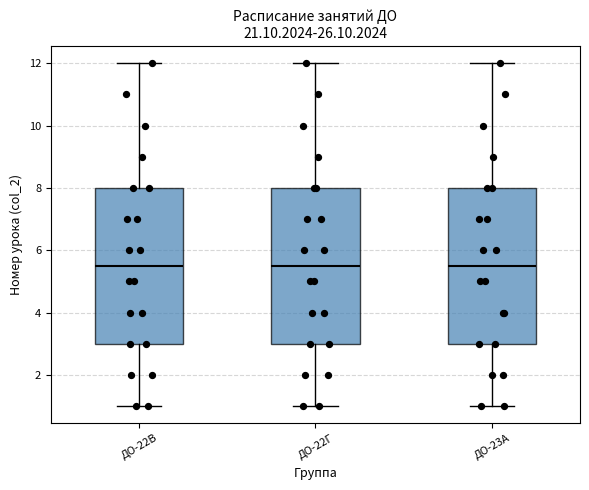

Reading left to right, transcribe this box plot: for each box, give where its median line is, the range the box spans, and where its two whiskers end, as read against the y-axis. The values are not printed on the chart, so give them approximately, as read against the axis.

ДО-22В: median 5.6, box 3.0 to 8.0, whiskers 1.0 to 12.0
ДО-22Г: median 5.6, box 3.0 to 8.0, whiskers 1.0 to 12.0
ДО-23А: median 5.6, box 3.0 to 8.0, whiskers 1.0 to 12.0